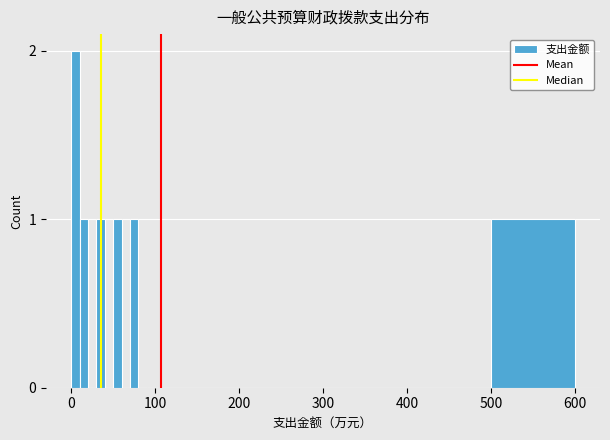

Around what value on the x-axis is the tallest bar? Give the approximate position of its centre, as read against the axis.

10